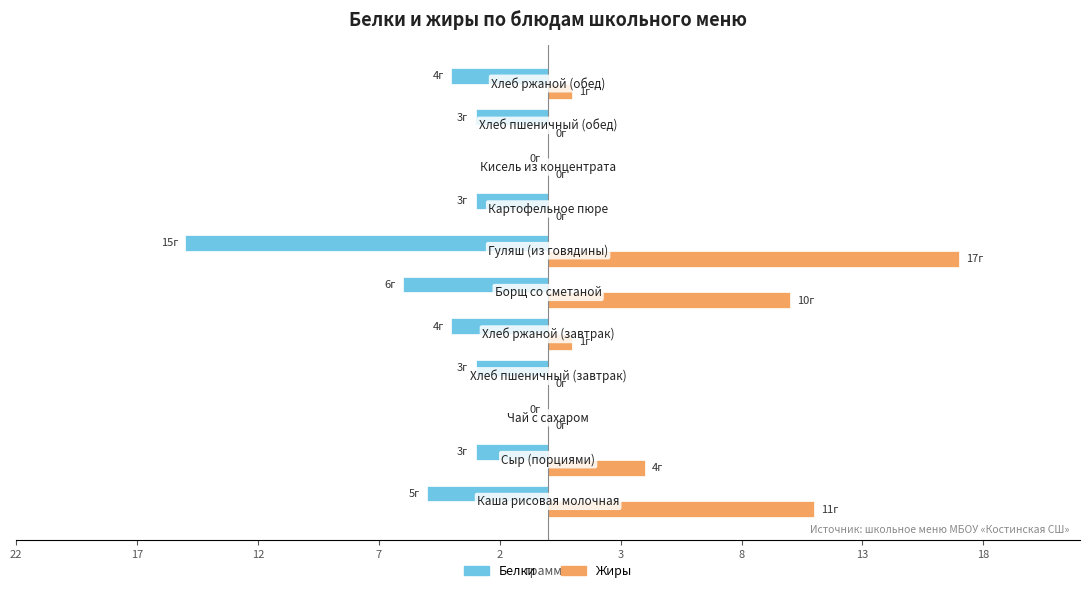

What is the difference between the maximum and minimum values in the Белки series?

15